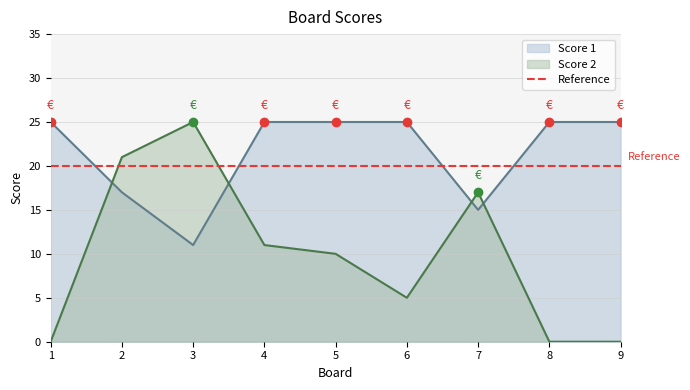

Is the value of Score 2 at 6 greater than the value of Score 1 at 8?

No